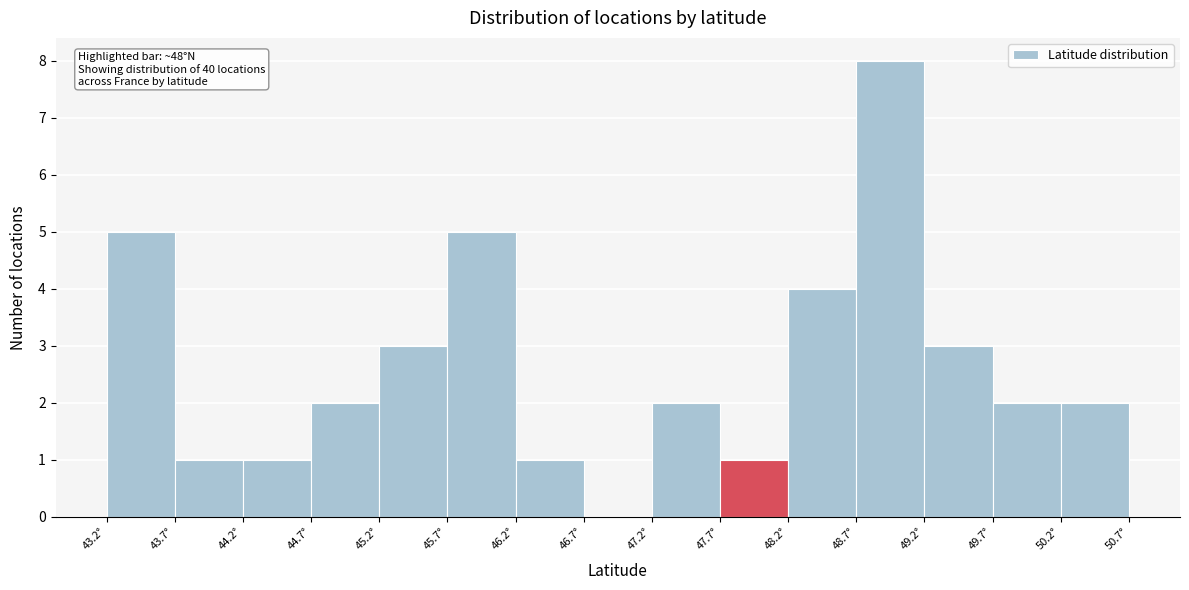

Which range on the x-axis has the tallest bar?

48.7 to 49.2